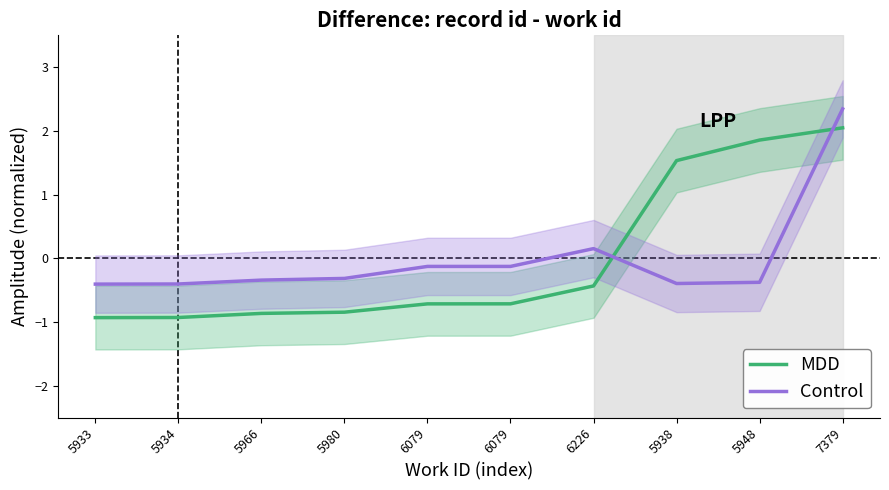

How many lines are shown in the chart?

2